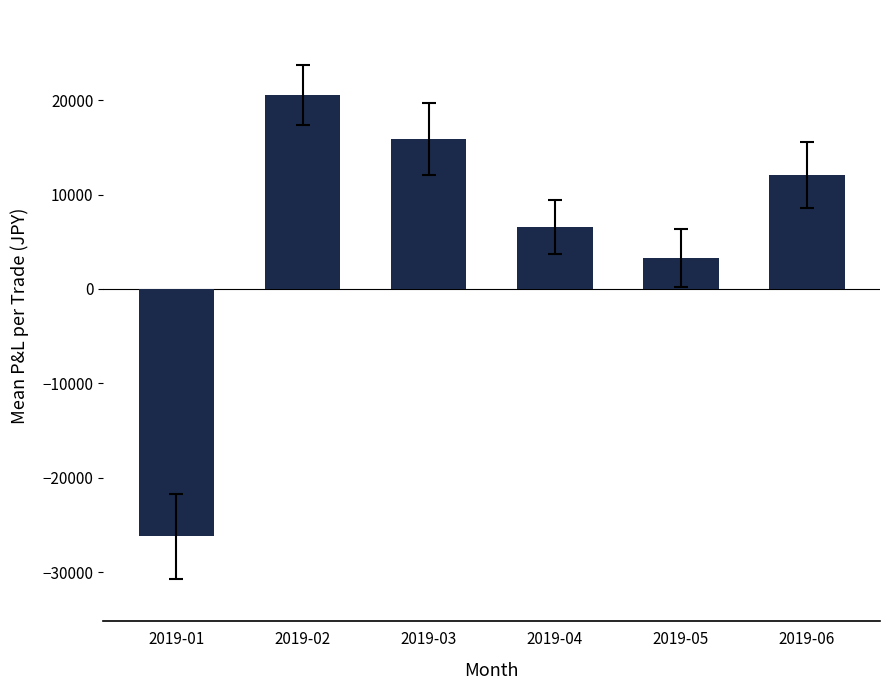

The chart shows a value of 6574.4 at 2019-04. True or false?

True